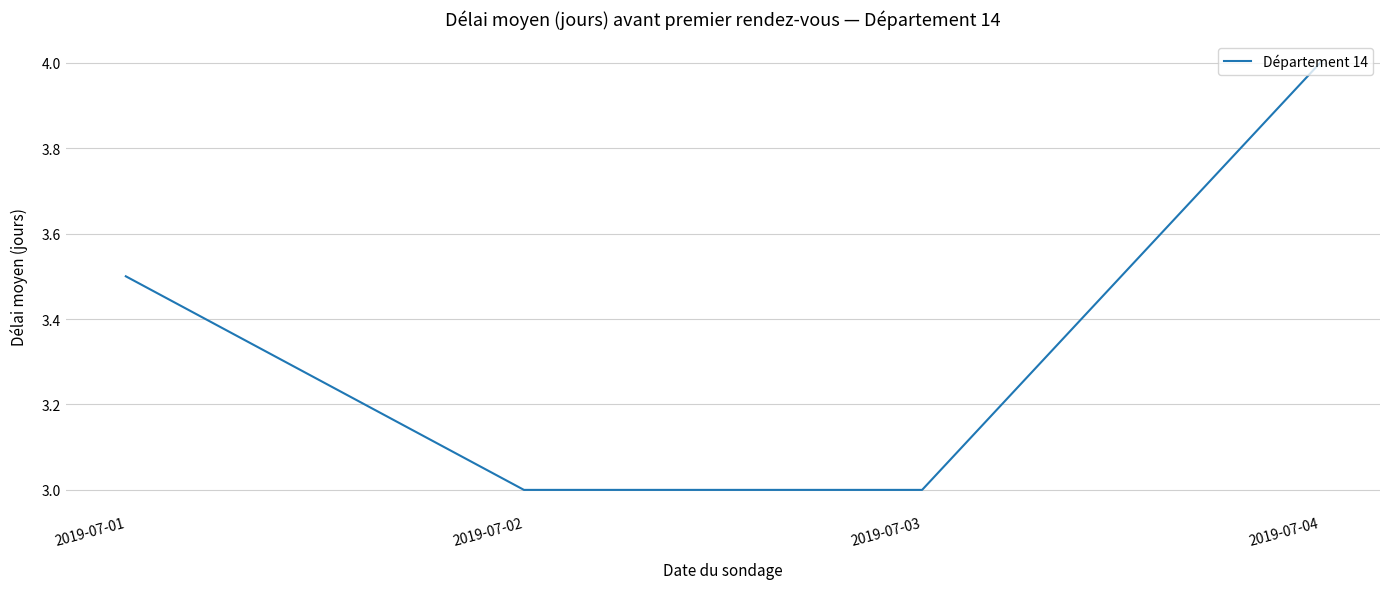

What value does the data have at 2019-07-03?

3.0